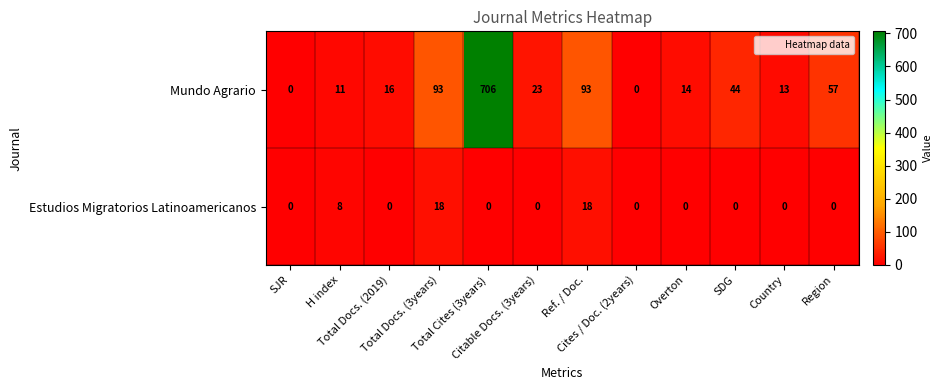

Rank the series by their maximum value, from lowest to highest.

Estudios Migratorios Latinoamericanos, Mundo Agrario